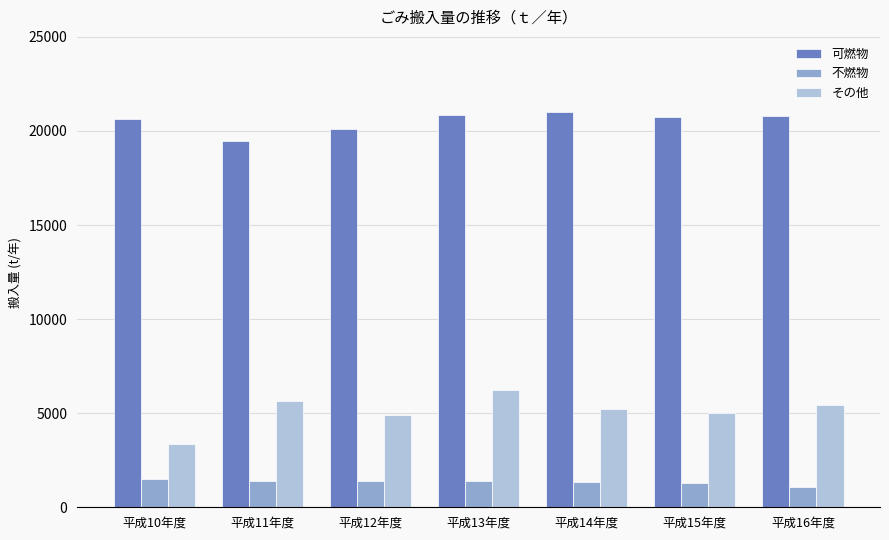

What is the spread (max minus min) of values at 平成14年度?

19627